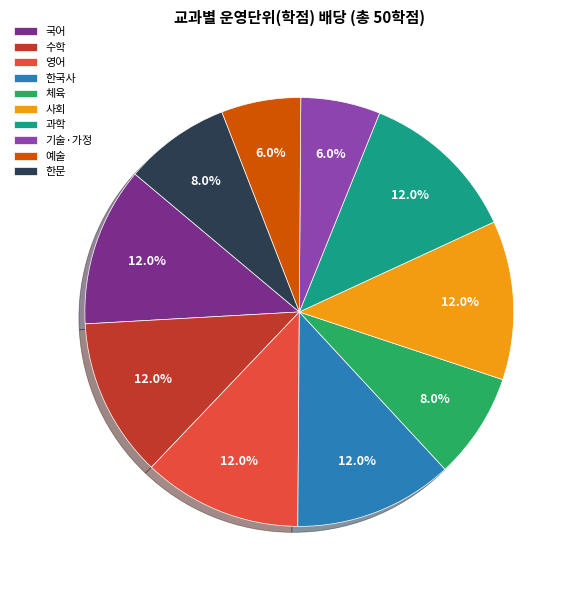

What percentage is the 한국사 slice, to the nearest percent?

12%